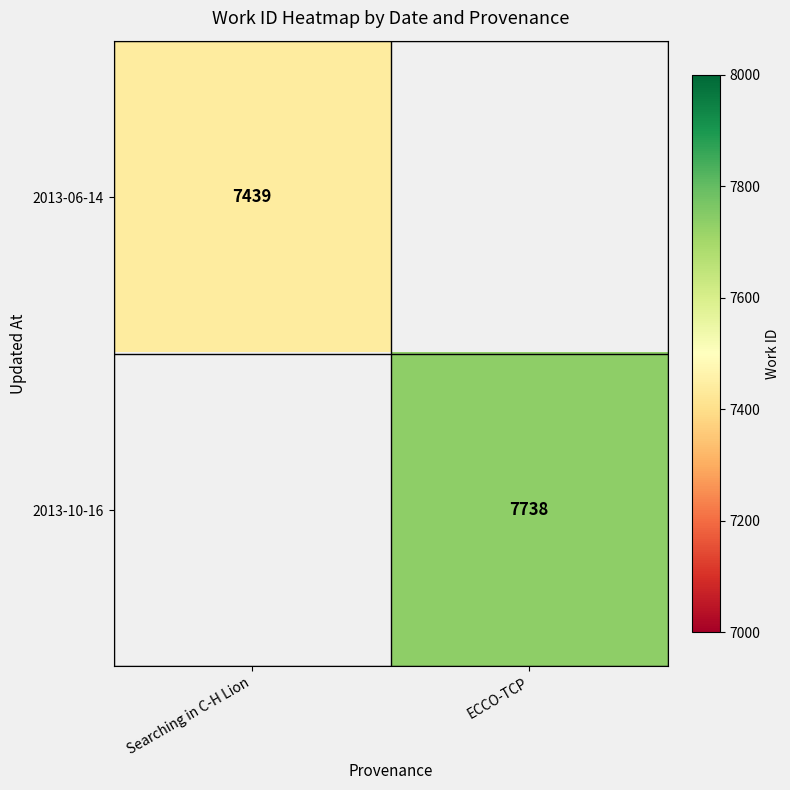

The value of 2013-06-14 at Searching in C-H Lion is 7439. True or false?

True